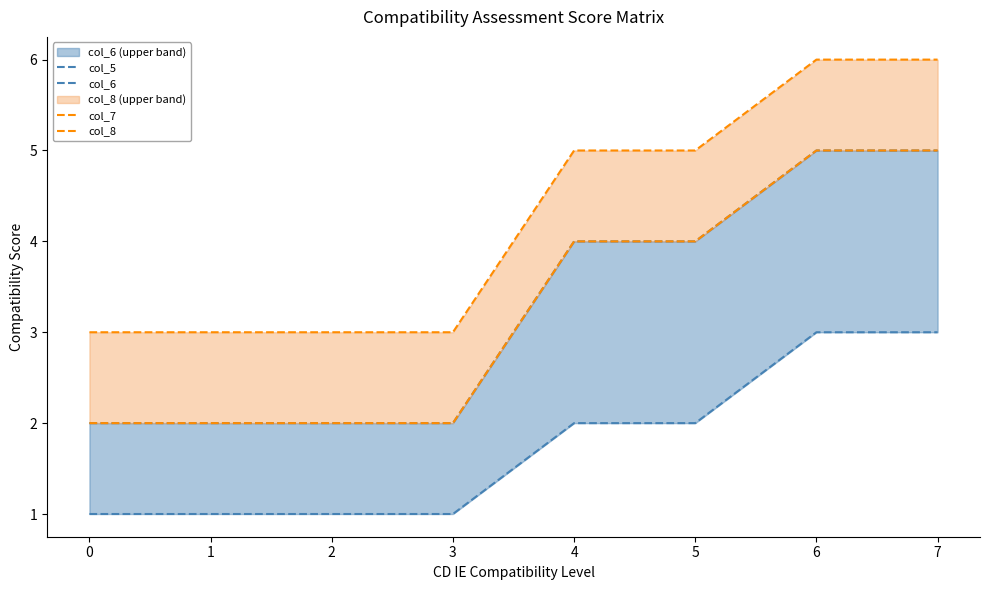

True or false: col_5 has more than 0 interior local peaks.

False